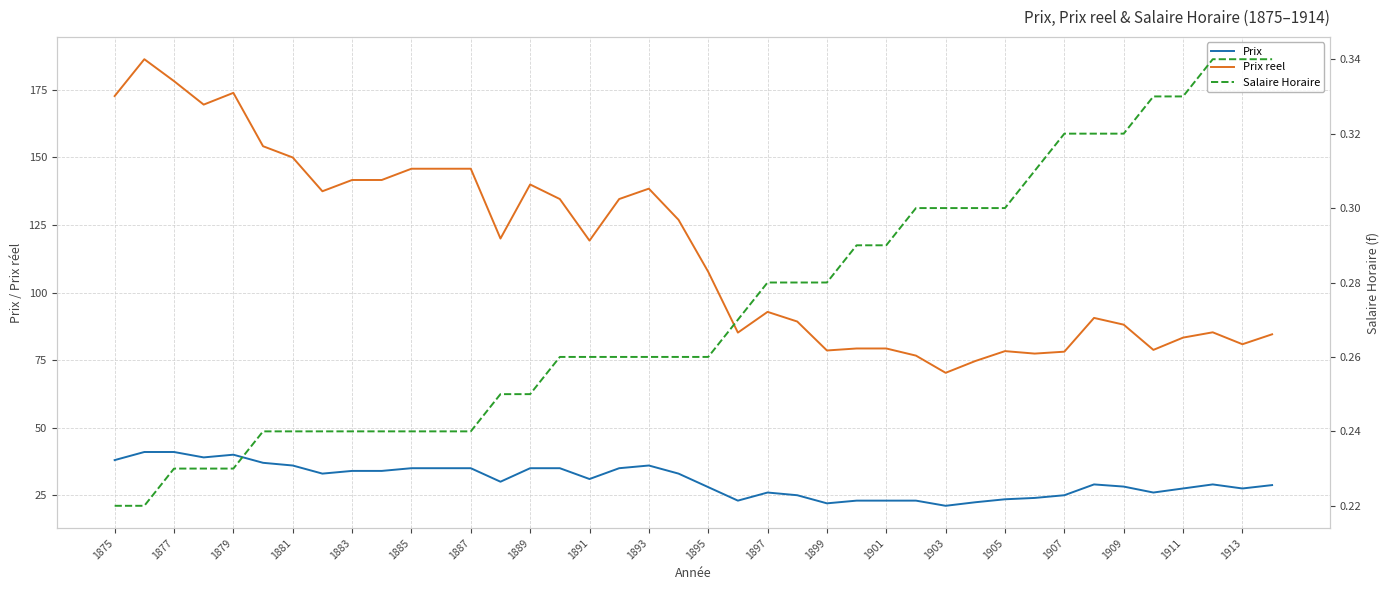

How many lines are shown in the chart?

3